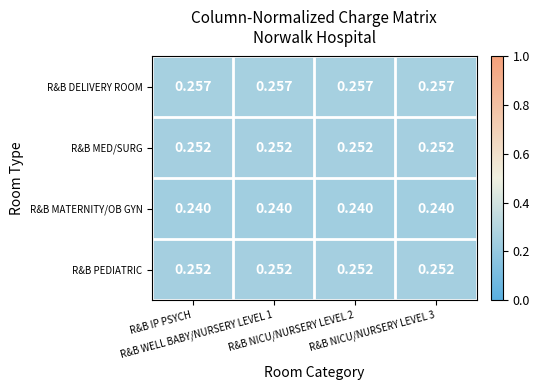

Which series has the largest total across all categories?

R&B DELIVERY ROOM